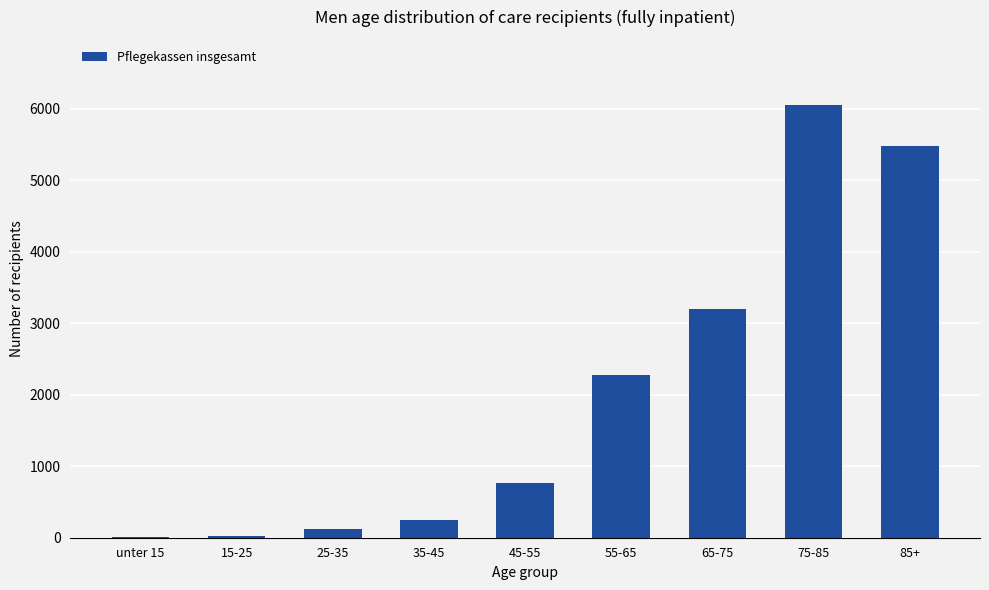

Which label corresponds to the largest value in the chart?

75-85